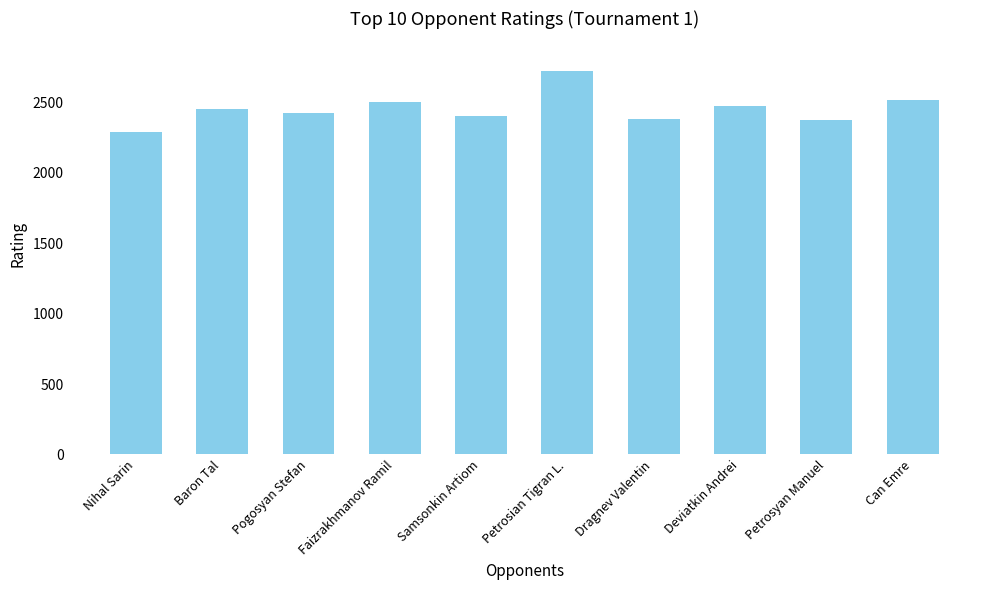

True or false: the data shows 561 at Pogosyan Stefan.

False